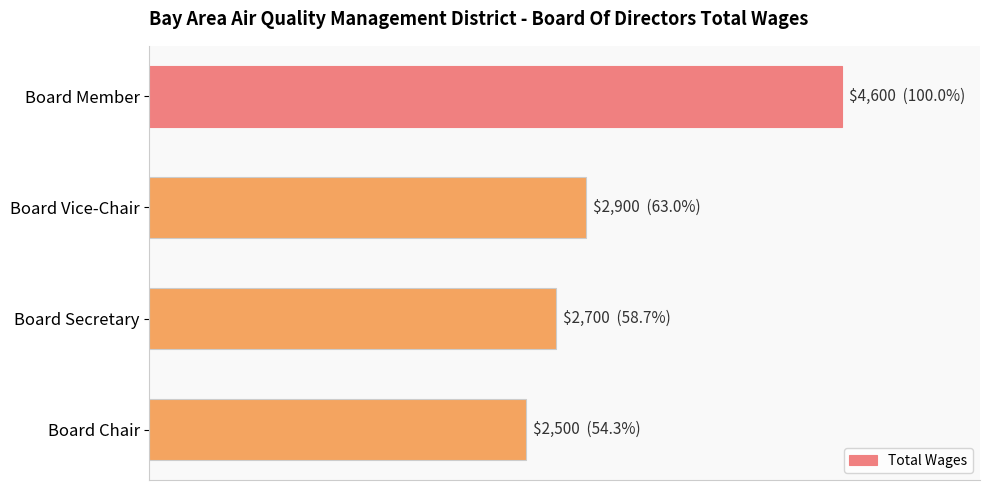

Where is the data nearest to the value 3550?

Board Vice-Chair